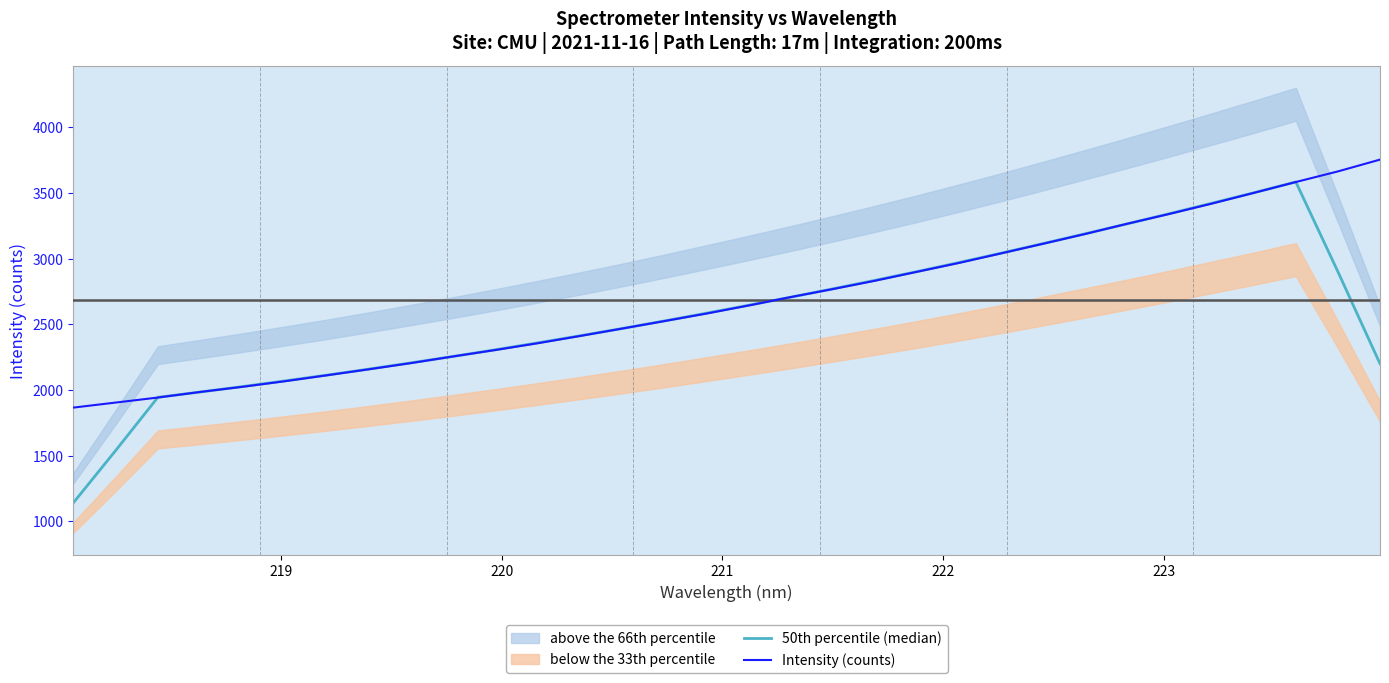

What is the average value of the 50th percentile (median) series?

2578.3